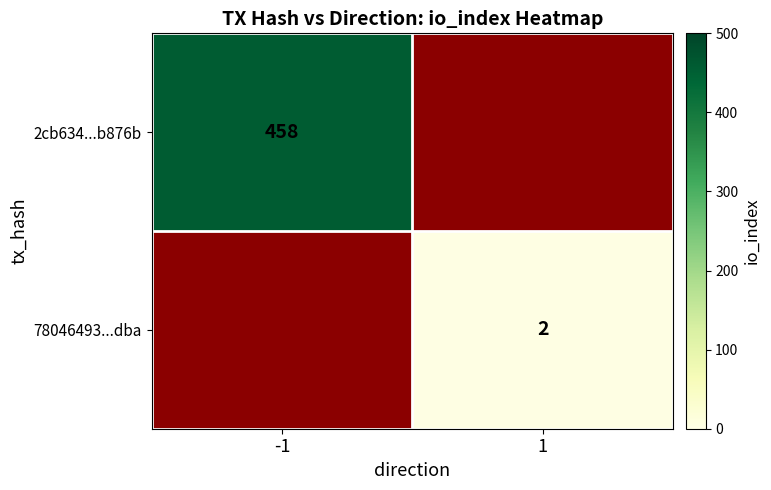

The value of 2cb634...b876b at -1 is 688. True or false?

False